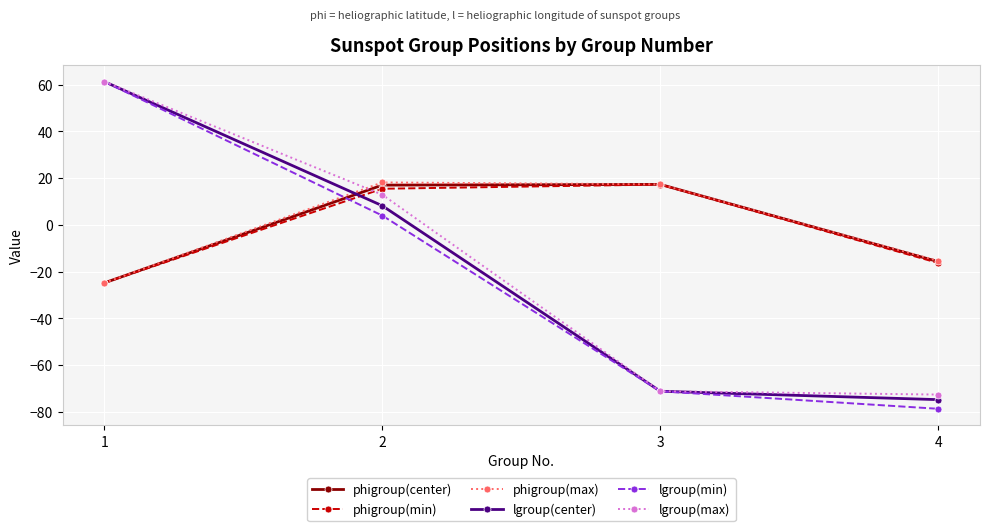

In phigroup(max), how many points are higher than both neighbors (excluding endpoints)?

1